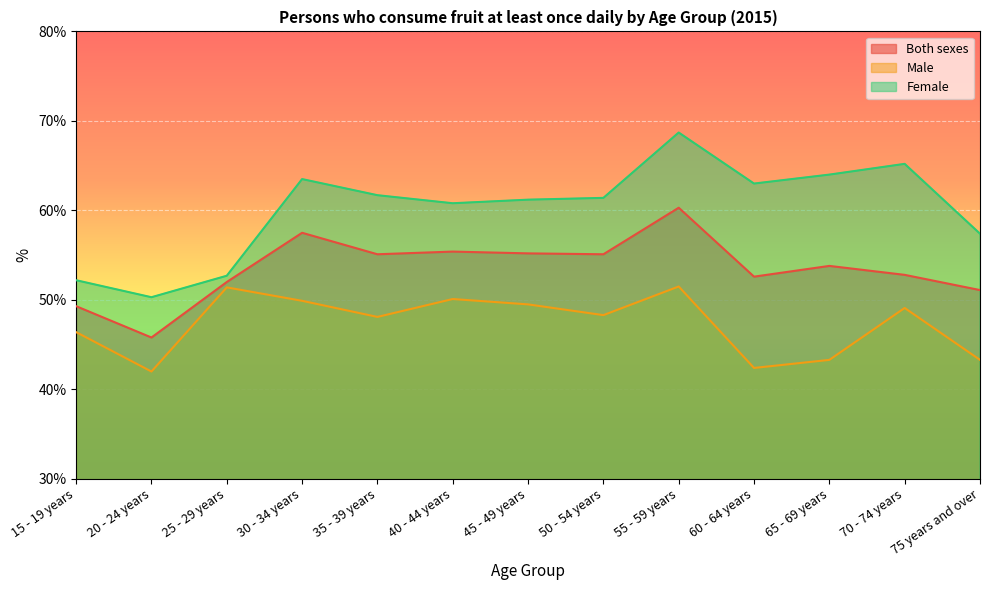

What is the total value across all series at 75 years and over?

151.8